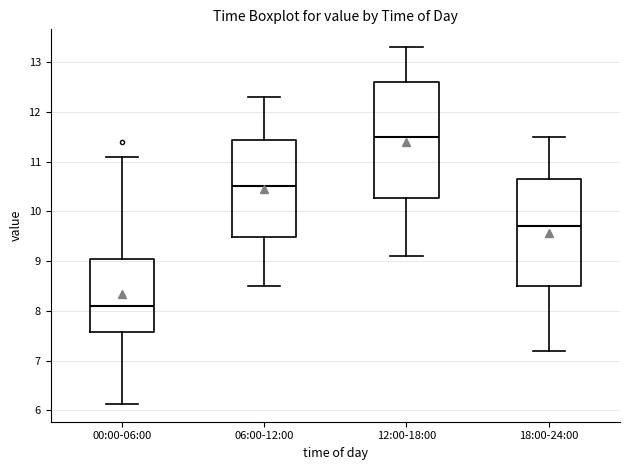

Reading left to right, transcribe this box plot: for each box, give where its median line is, the range the box spans, and where its two whiskers end, as read against the y-axis. The values are not printed on the chart, so give them approximately, as read against the axis.

00:00-06:00: median 8.1, box 7.6 to 9.0, whiskers 6.1 to 11.1
06:00-12:00: median 10.5, box 9.5 to 11.4, whiskers 8.5 to 12.3
12:00-18:00: median 11.5, box 10.3 to 12.6, whiskers 9.1 to 13.3
18:00-24:00: median 9.7, box 8.5 to 10.7, whiskers 7.2 to 11.5